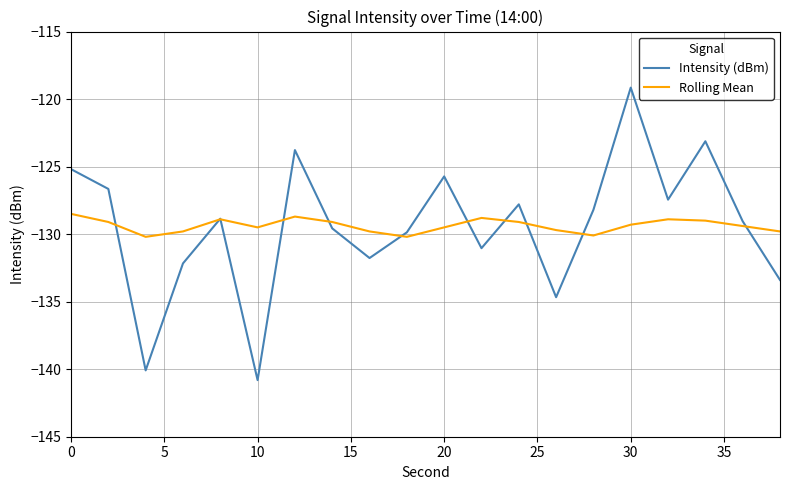

Which series has the largest range (max minus min)?

Intensity (dBm)